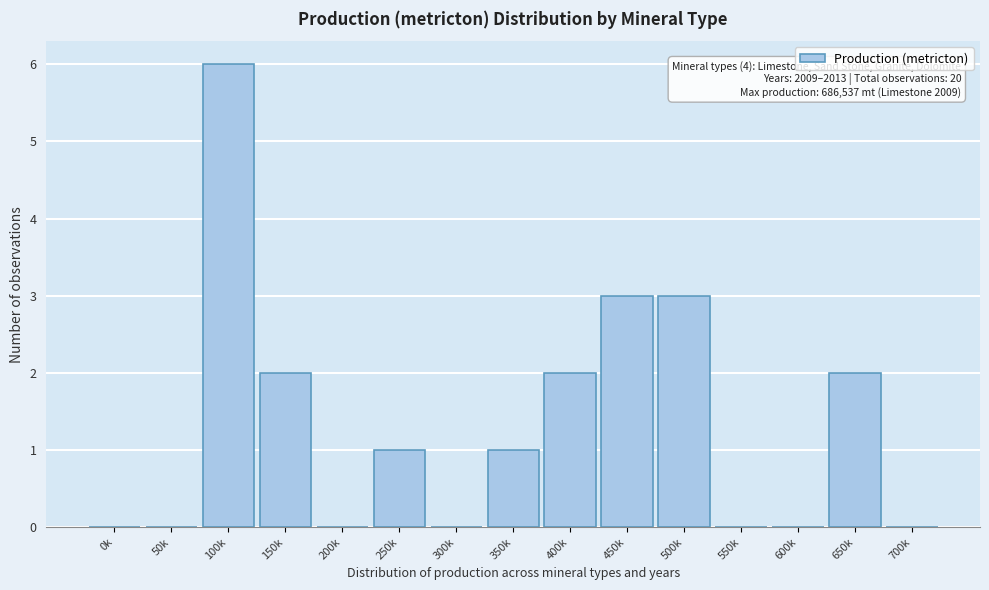

Reading left to right, transcribe all the data shown in this chart.

0k=0	50k=0	100k=6	150k=2	200k=0	250k=1	300k=0	350k=1	400k=2	450k=3	500k=3	550k=0	600k=0	650k=2	700k=0